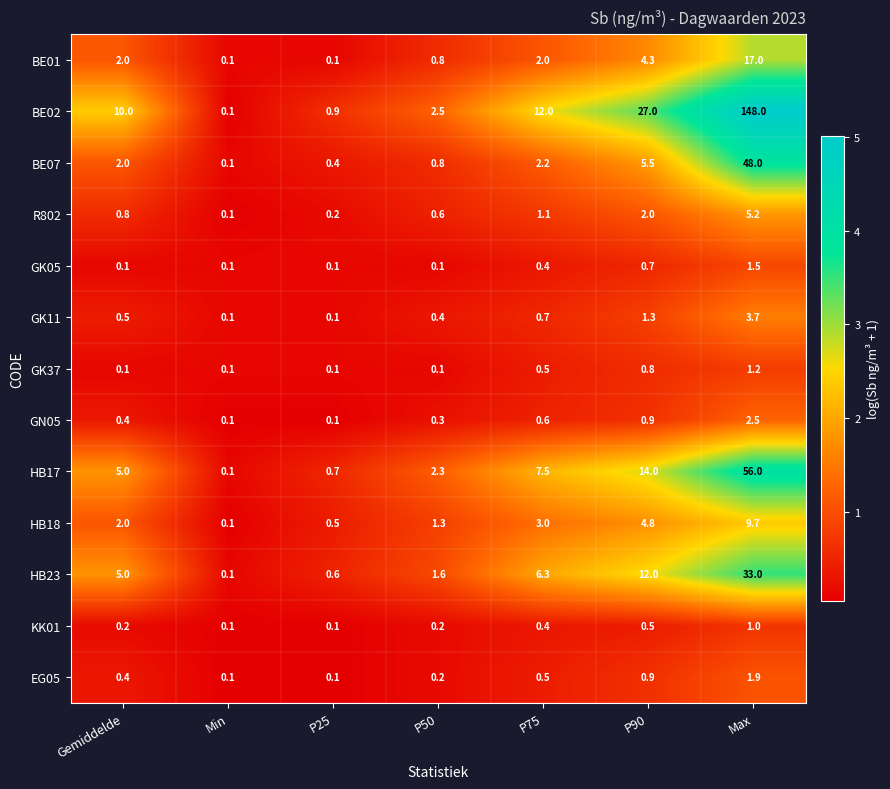

What is the greatest value displayed?

148.0